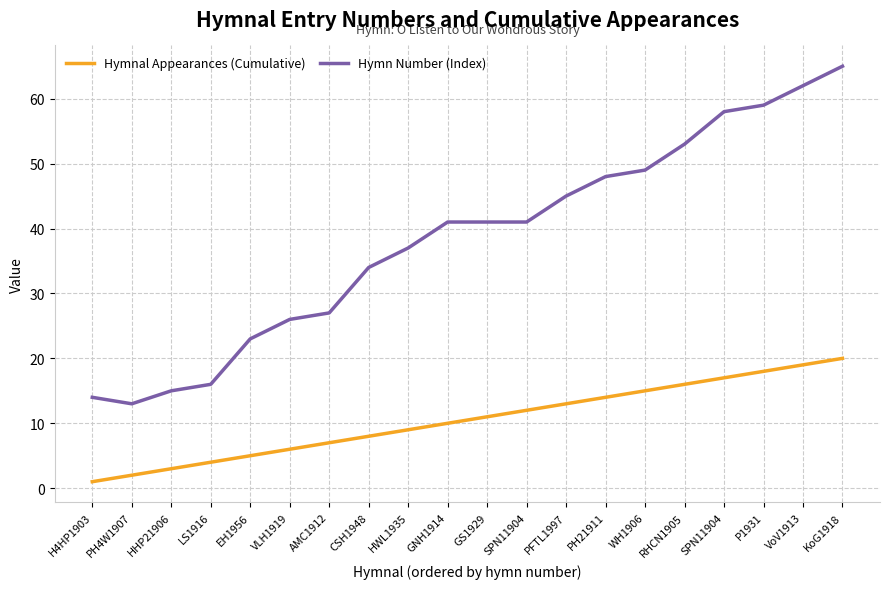

Is this an area chart (filled region under the line)?

No